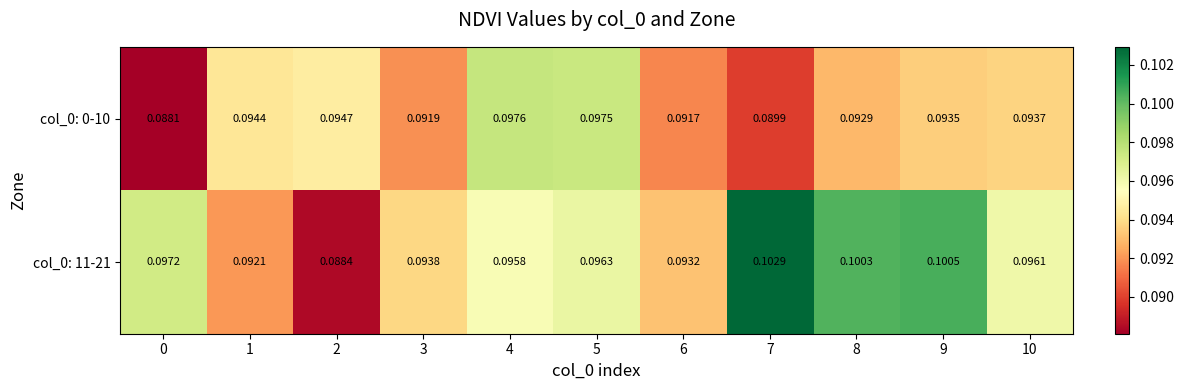

Which series has the widest spread of values?

col_0: 11-21